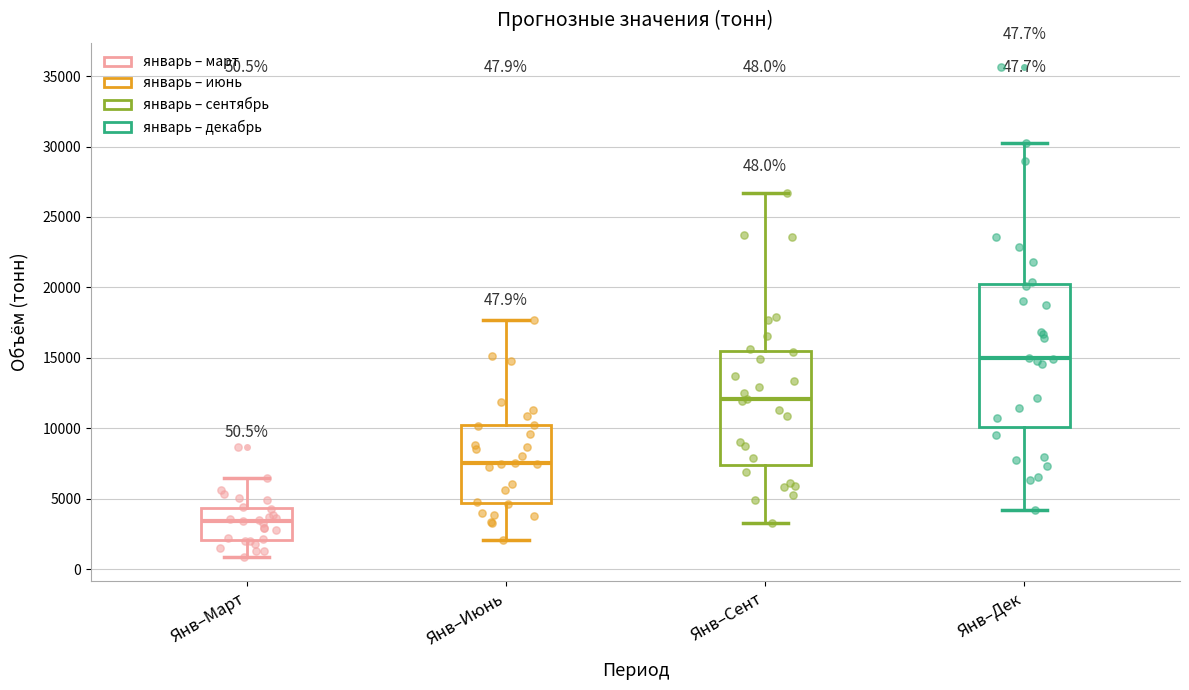

Comparing the boxes themselves (not the whiskers), which one is the tallest?

Янв–Дек